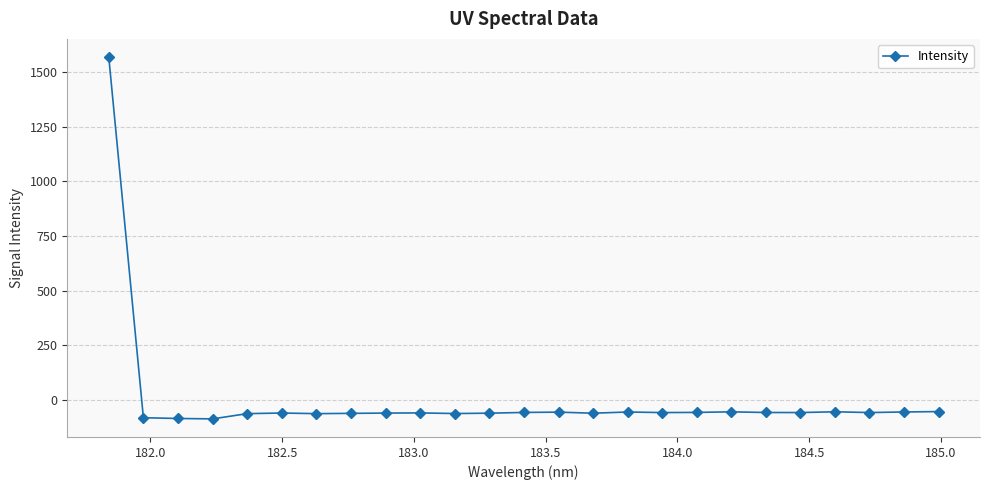

What is the minimum value shown in the chart?

-87.1